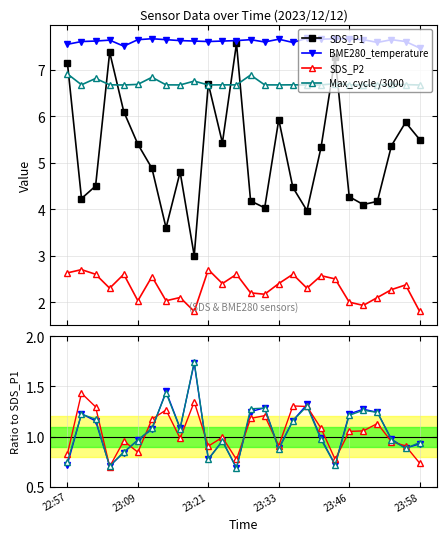

Where is SDS_P1 nearest to the value 5?

6